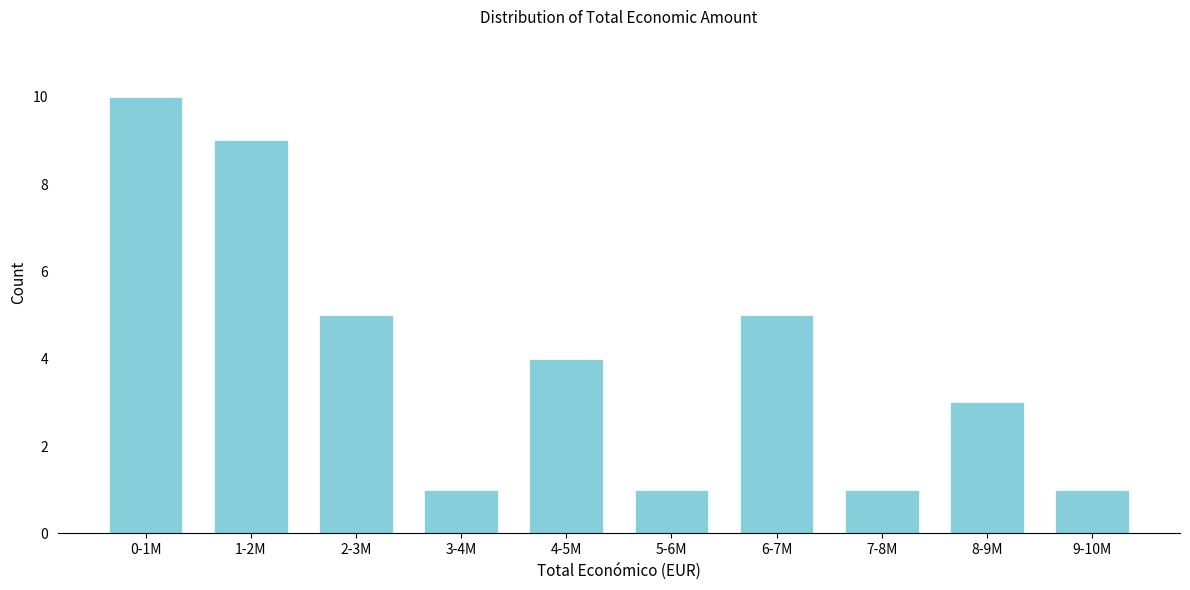

Reading right to left, list all the values displayed in this chart.

9-10M=1	8-9M=3	7-8M=1	6-7M=5	5-6M=1	4-5M=4	3-4M=1	2-3M=5	1-2M=9	0-1M=10